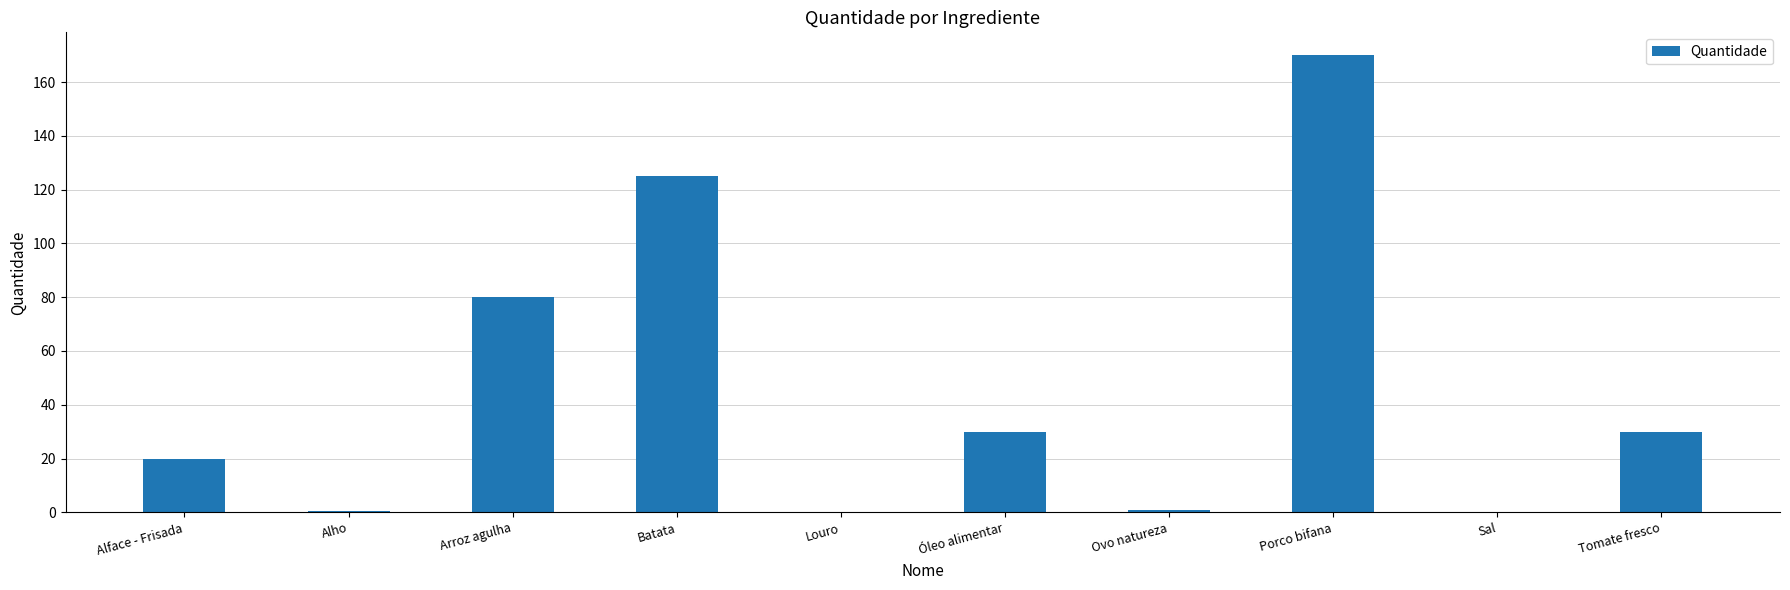

The chart shows a value of 30.0 at Óleo alimentar. True or false?

True